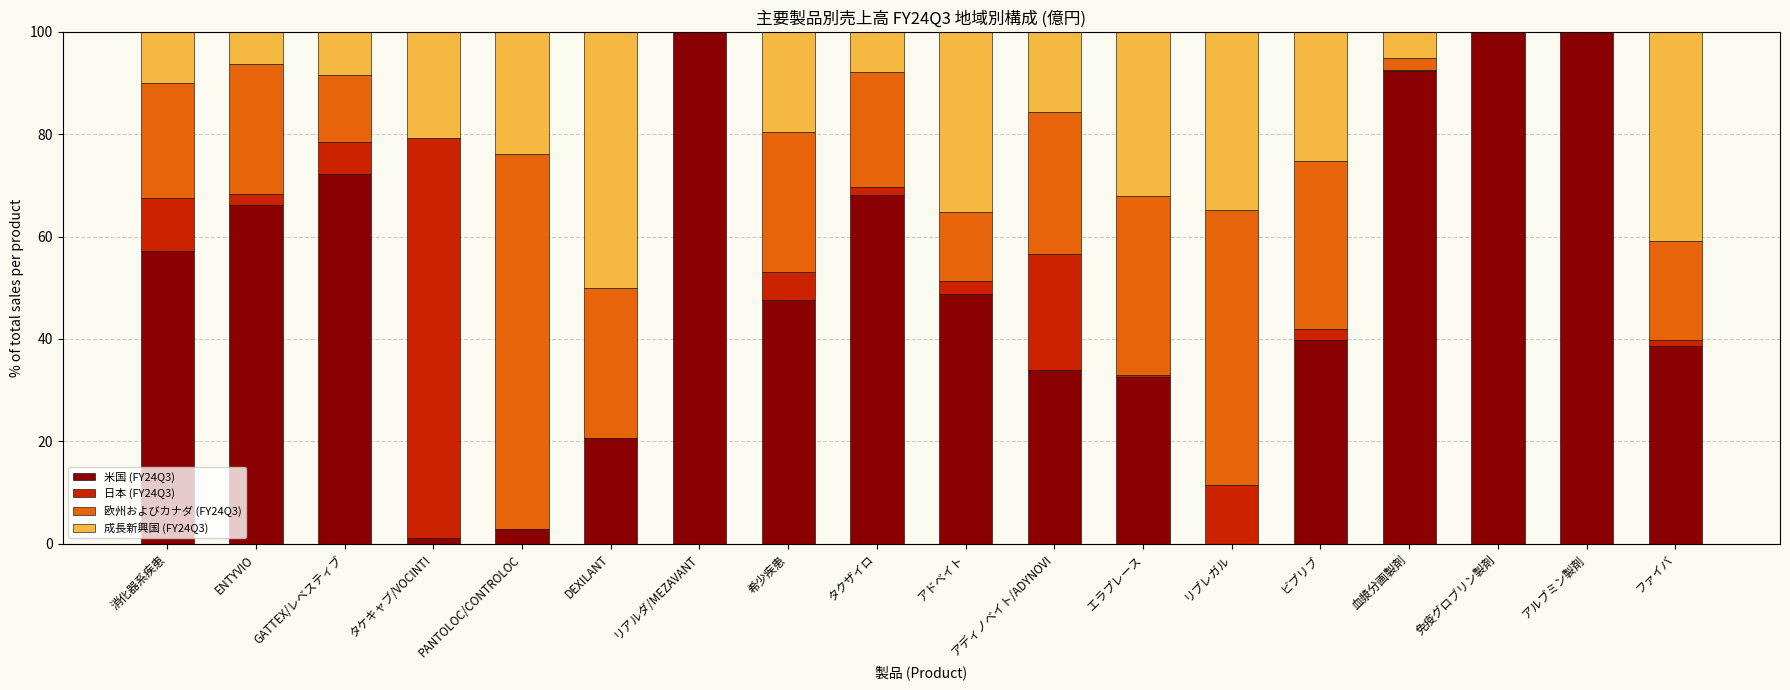

What is the total value across all series at アディノベイト/ADYNOVI?

100.0